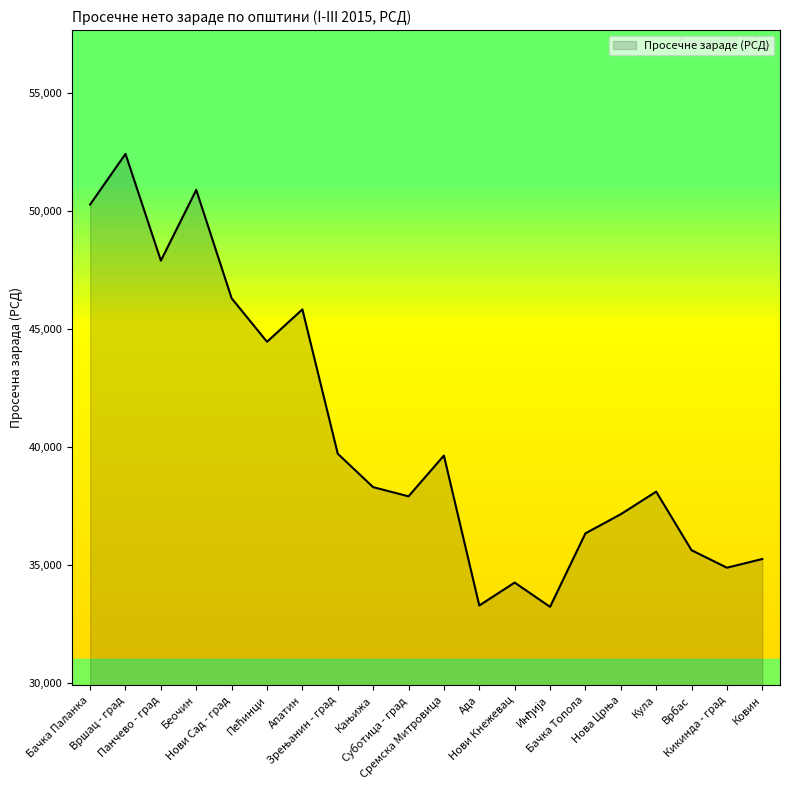

The value at Кула is 38109. True or false?

True